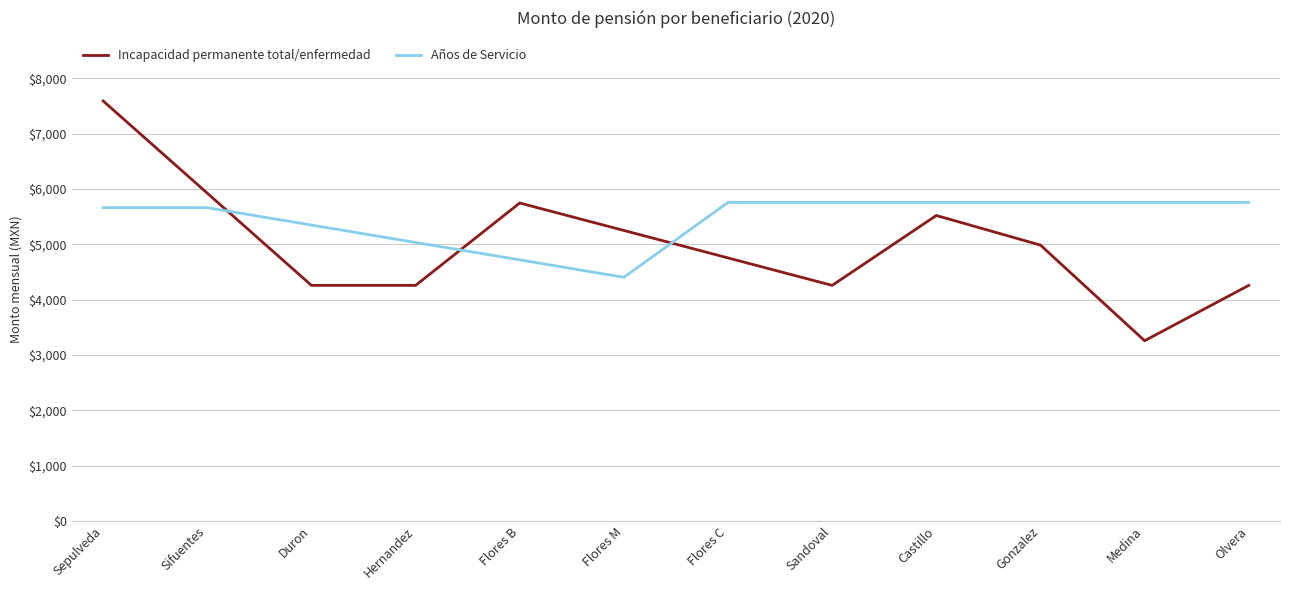

At which label does Años de Servicio first exceed 5756?

Flores C